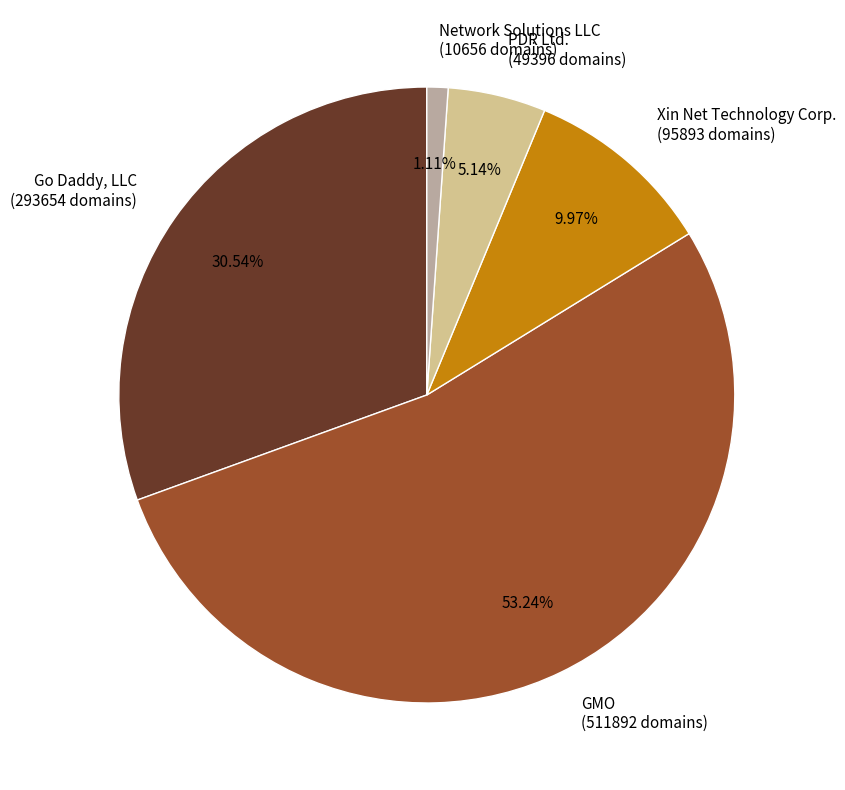

Which category has the smallest portion of the pie?

Network Solutions LLC (10656 domains)